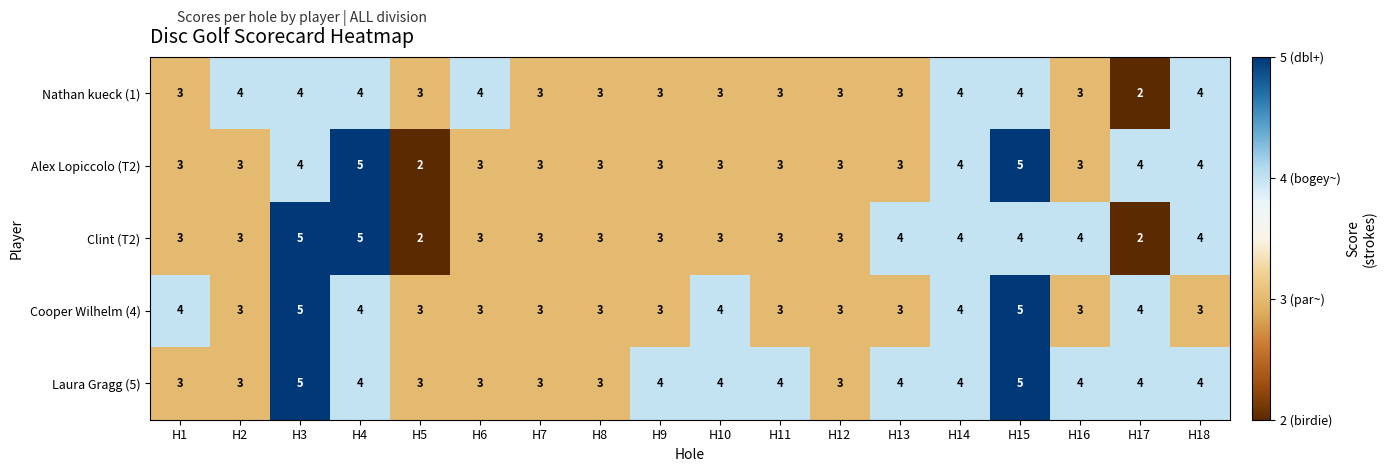

How many distinct data groups are displayed?

5